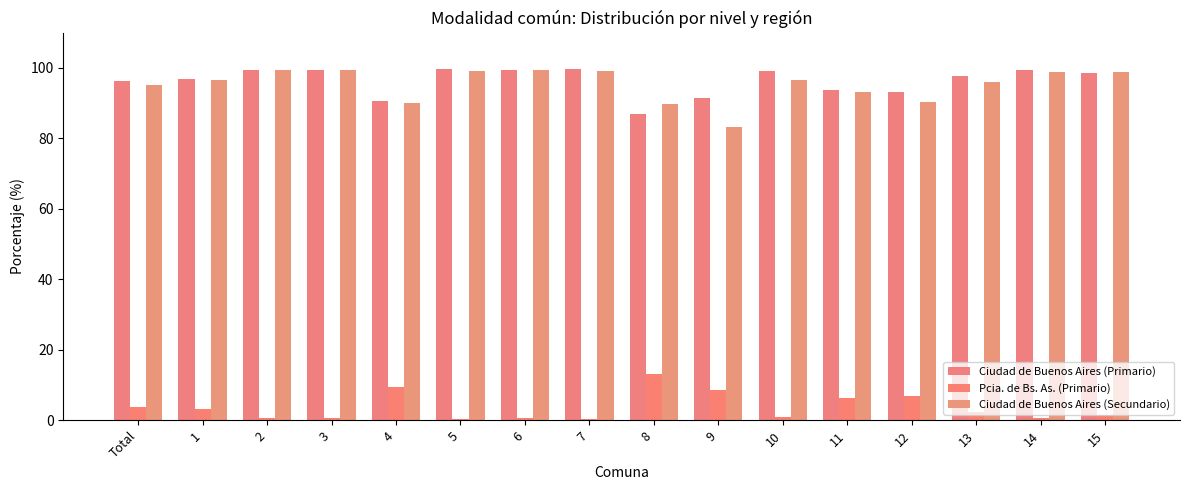

What is the difference between the Pcia. de Bs. As. (Primario) values at 5 and 3?

0.1